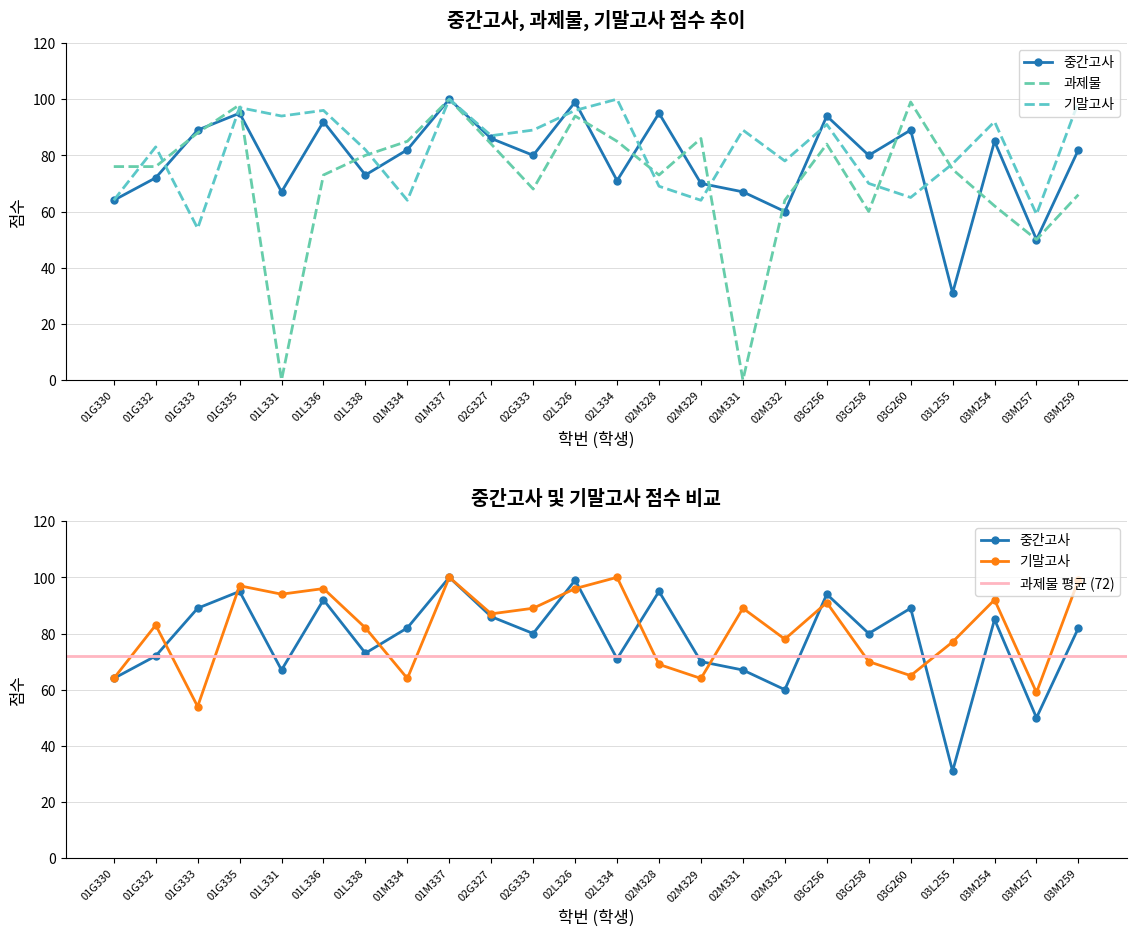

List the series in order of their peak value, lowest first.

중간고사, 과제물, 기말고사